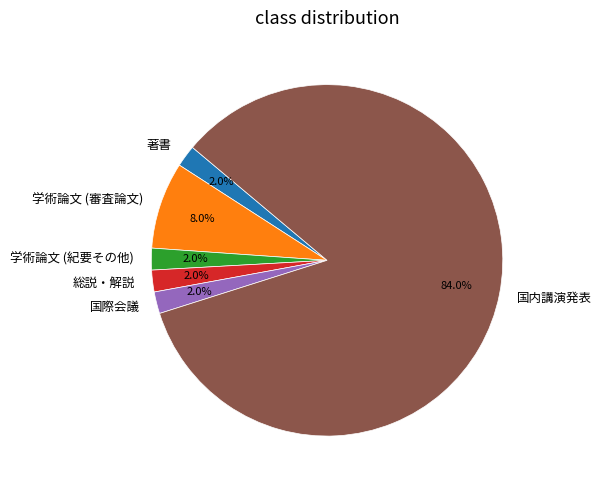

What is the largest slice in the pie chart?

国内講演発表